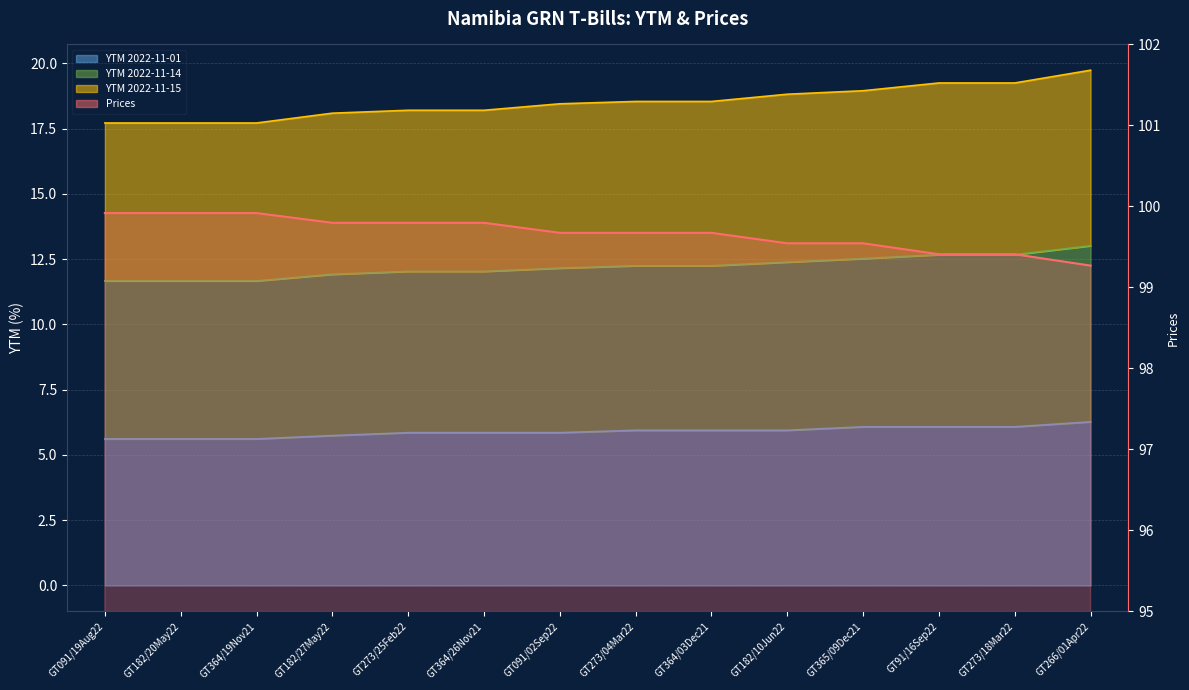

Reading right to left, extract all data points from this chart.

99.3	99.4	99.4	99.5	99.5	99.7	99.7	99.7	99.8	99.8	99.8	99.9	99.9	99.9